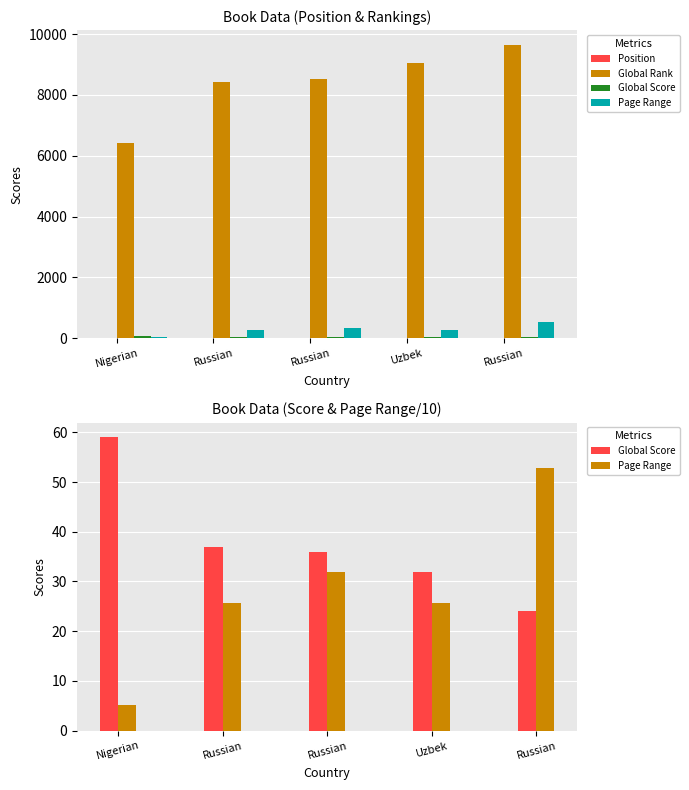

At how many categories does at least one series exceed 211?

5